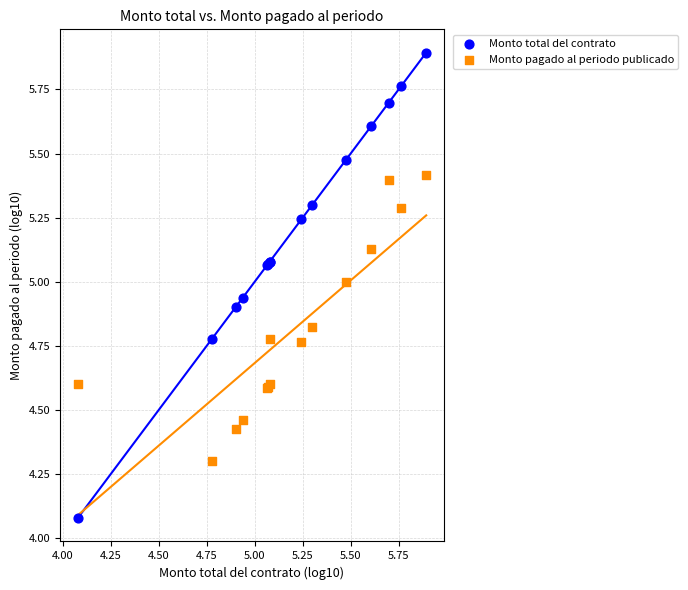

In the Monto pagado al periodo publicado series, what Y value is closest to 4?

4.3